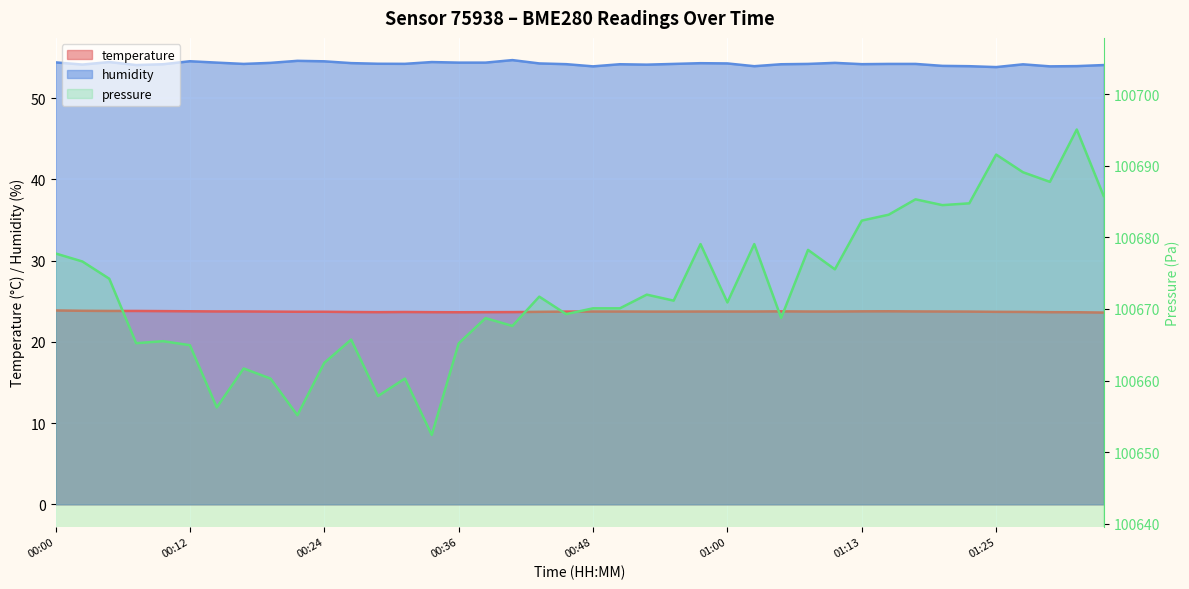

What is the smallest value displayed?

23.6